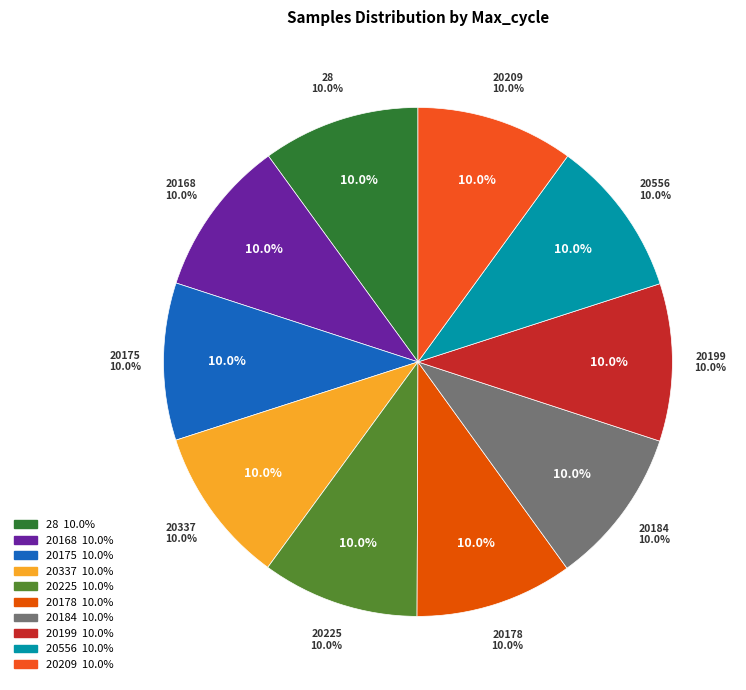

To the nearest percent, what percentage of the pie is 20337?

10%